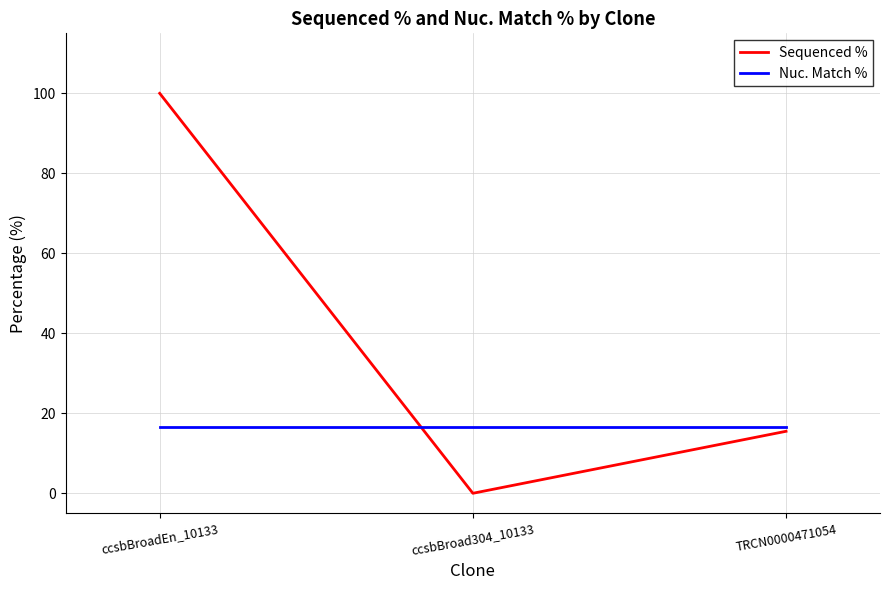

Rank the categories by Sequenced % value from lowest to highest.

ccsbBroad304_10133, TRCN0000471054, ccsbBroadEn_10133